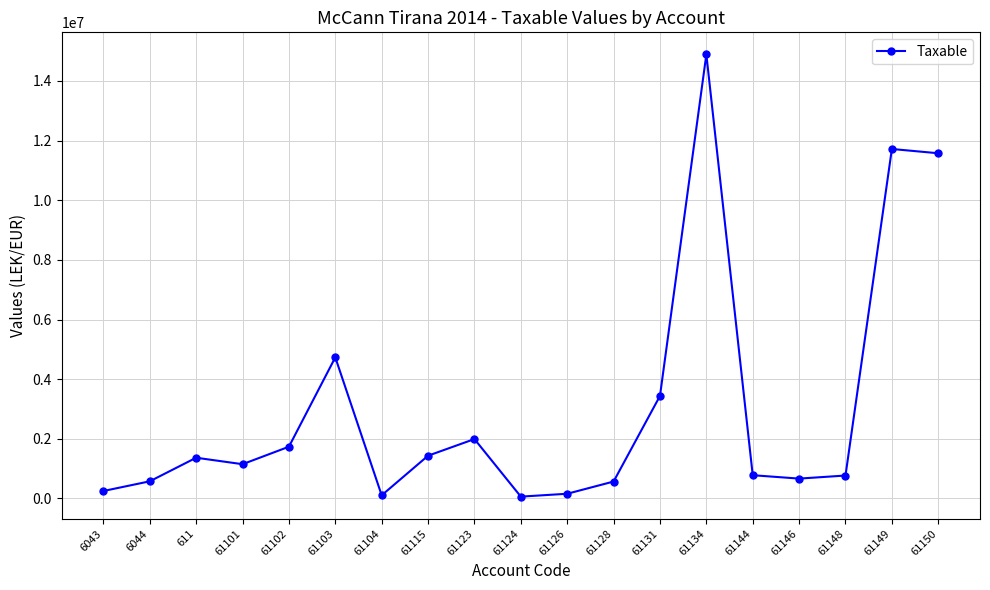

At which category does the data reach its first local peak?

611